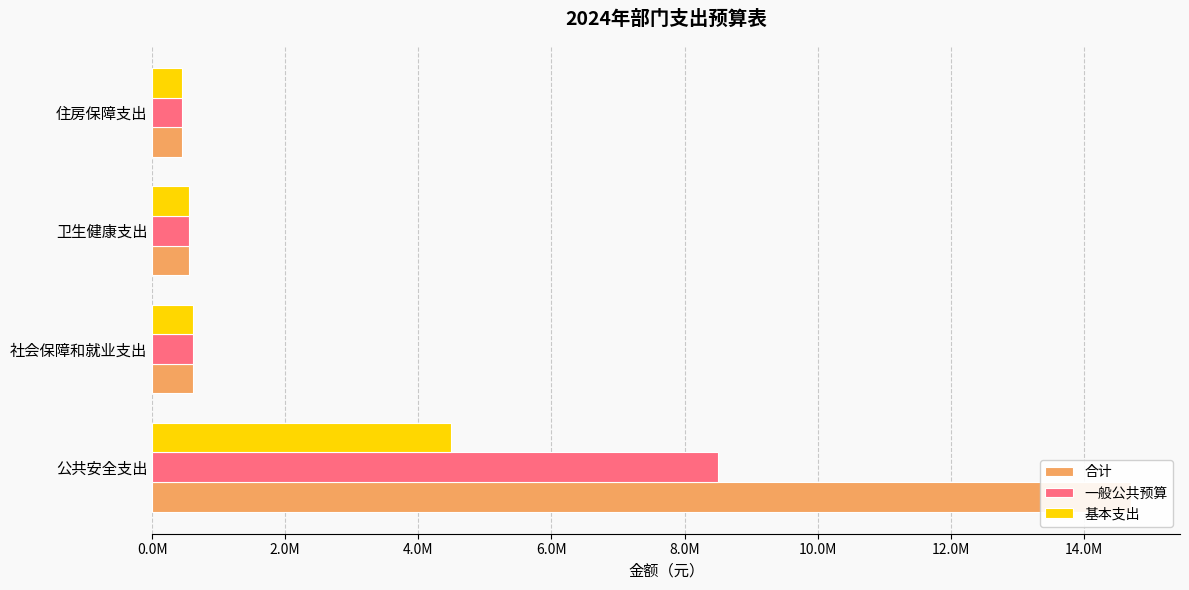

True or false: 基本支出 has a value of 7599093.3 at 公共安全支出.

False